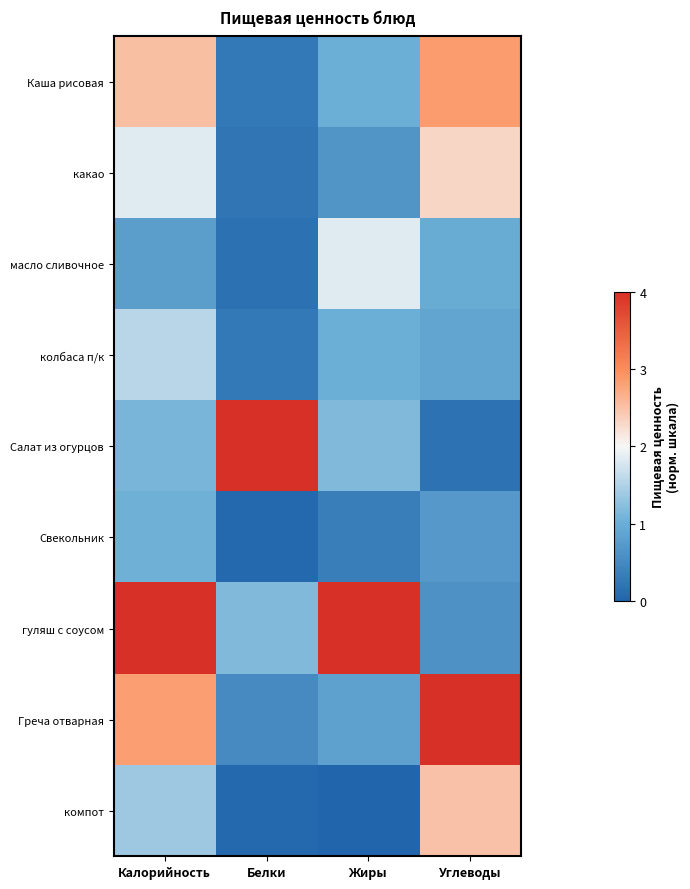

Reading left to right, extract all data points from this chart.

Каша рисовая: Калорийность=2.5	Белки=0.3	Жиры=1.0	Углеводы=2.8
какао: Калорийность=1.8	Белки=0.2	Жиры=0.7	Углеводы=2.3
масло сливочное: Калорийность=0.8	Белки=0.2	Жиры=1.8	Углеводы=1.0
колбаса п/к: Калорийность=1.6	Белки=0.3	Жиры=1.0	Углеводы=0.9
Салат из огурцов: Калорийность=1.1	Белки=4.0	Жиры=1.2	Углеводы=0.2
Свекольник: Калорийность=1.0	Белки=0.1	Жиры=0.3	Углеводы=0.7
гуляш с соусом: Калорийность=4.0	Белки=1.2	Жиры=4.0	Углеводы=0.6
Греча отварная: Калорийность=2.8	Белки=0.5	Жиры=0.8	Углеводы=4.0
компот: Калорийность=1.4	Белки=0.1	Жиры=0.0	Углеводы=2.5